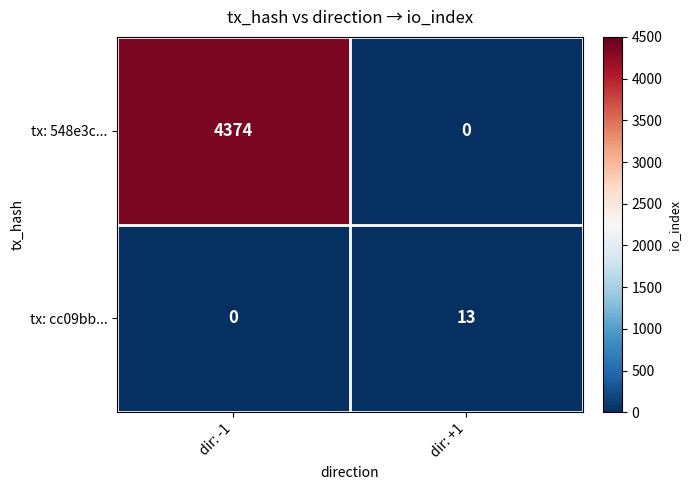

Between dir: -1 and dir: +1, which series saw the biggest shift?

tx: 548e3c...